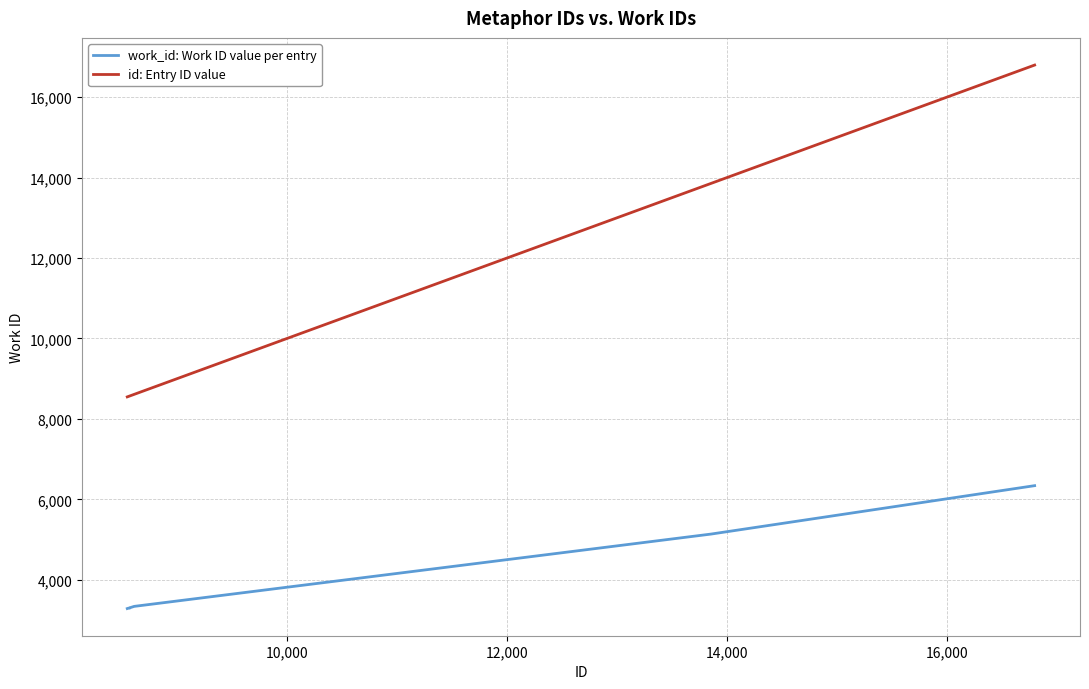

What is the maximum value shown in the chart?

16797